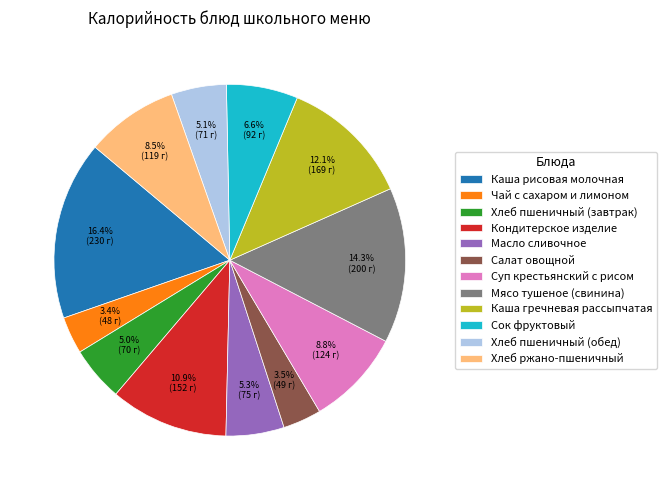

How much of the chart is everything except Салат овощной?

96.5%